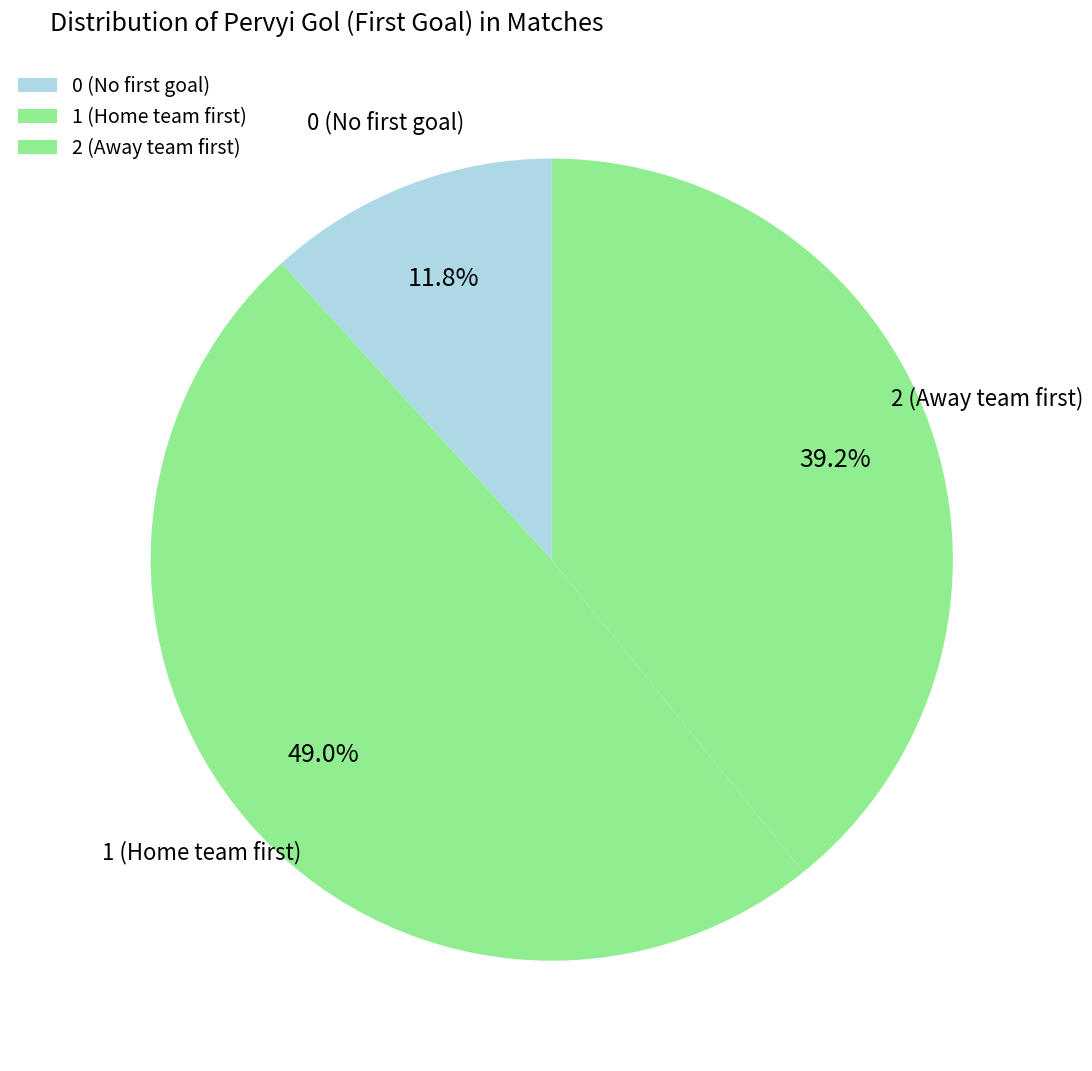

What is the ratio of the value at 1 to the value at 0?

4.2